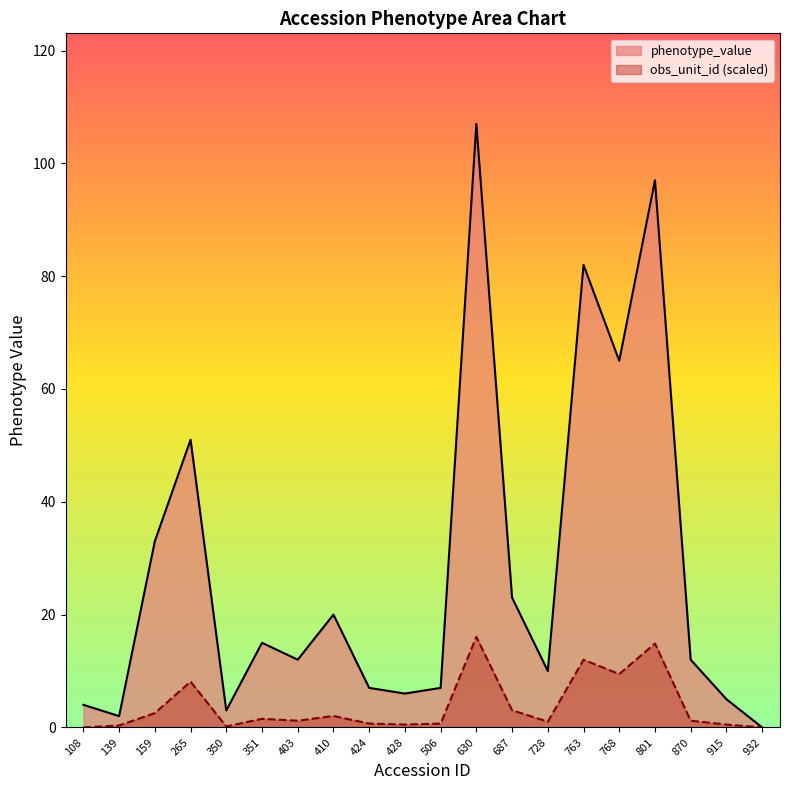

What is the approximate value of phenotype_value at 424?

7.0